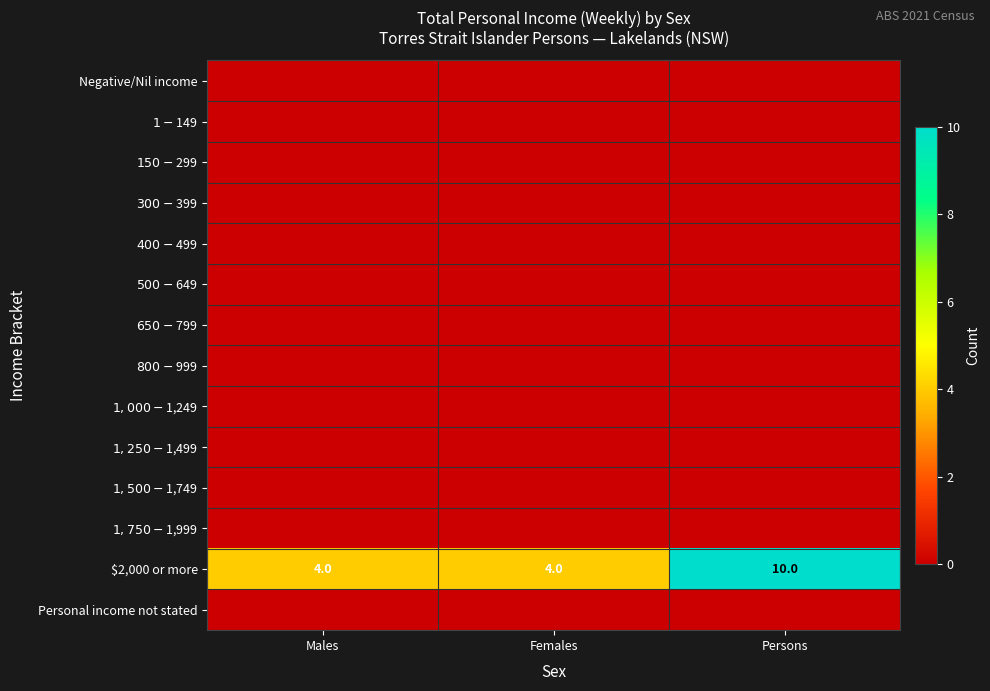

What is the total value across all series at Males?

4